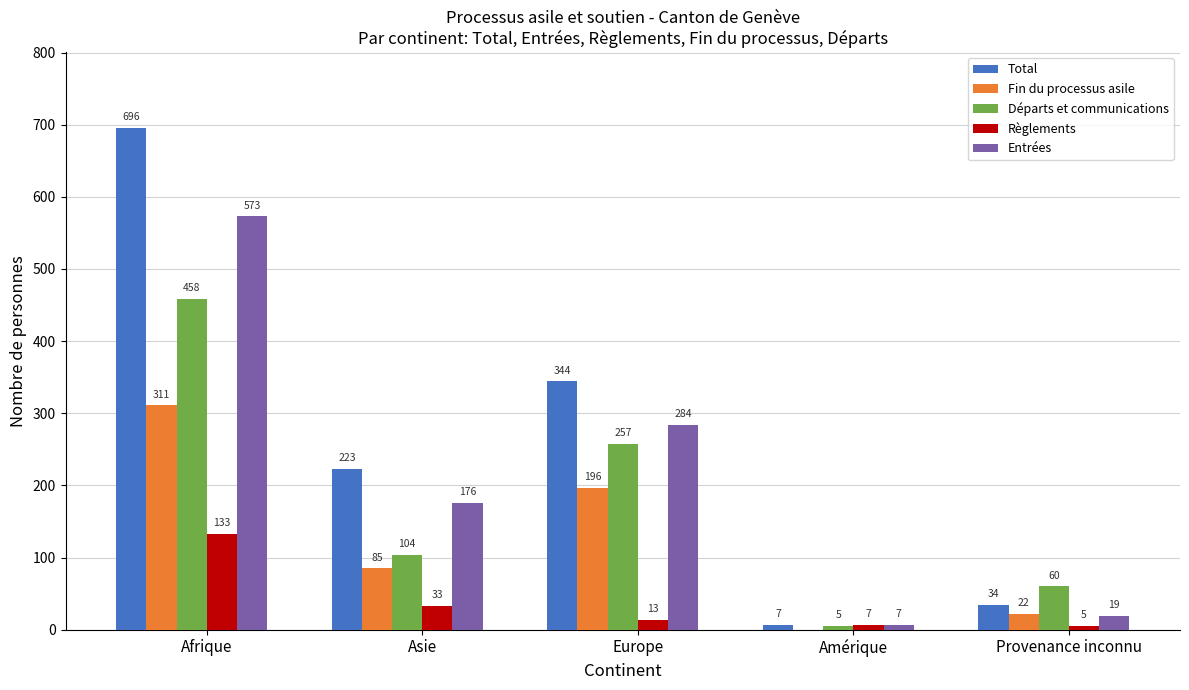

Is the value of Total at Amérique greater than the value of Fin du processus asile at Provenance inconnu?

No